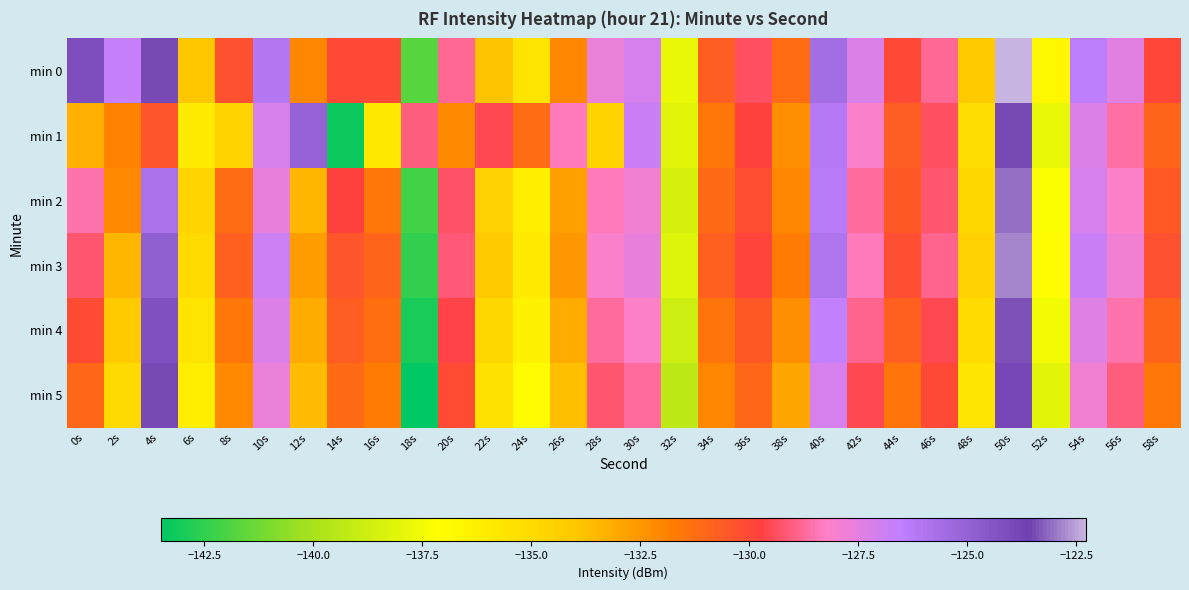

What is the smallest value displayed?

-143.5